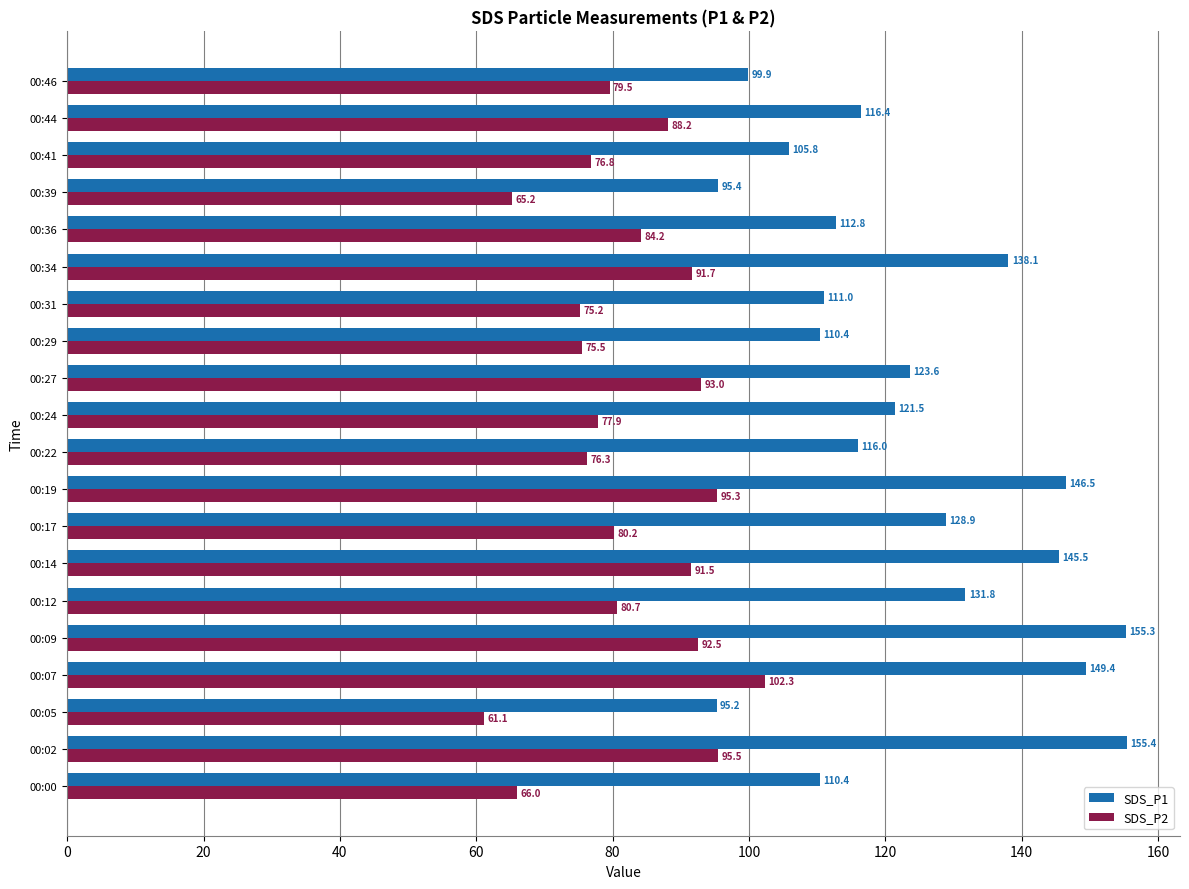

At 00:09, list the series in order from largest to smallest.

SDS_P1, SDS_P2